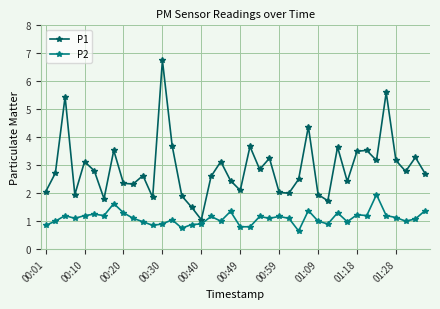

At how many categories does at least one series exceed 3?

16